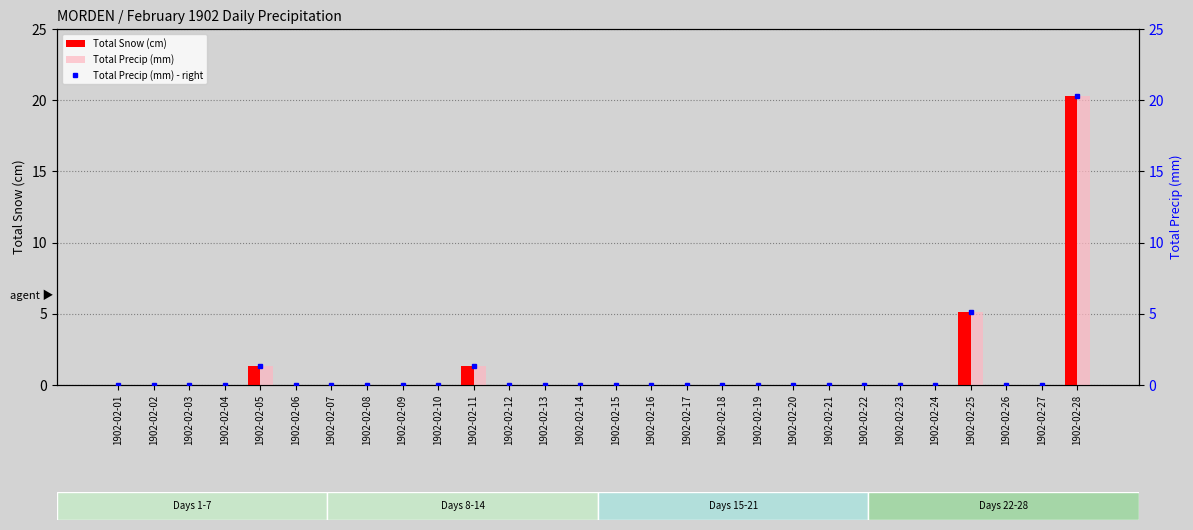

Reading right to left, list all the values displayed in this chart.

Total Snow (cm): 20.3	0.0	0.0	5.1	0.0	0.0	0.0	0.0	0.0	0.0	0.0	0.0	0.0	0.0	0.0	0.0	0.0	1.3	0.0	0.0	0.0	0.0	0.0	1.3	0.0	0.0	0.0	0.0
Total Precip (mm): 20.3	0.0	0.0	5.1	0.0	0.0	0.0	0.0	0.0	0.0	0.0	0.0	0.0	0.0	0.0	0.0	0.0	1.3	0.0	0.0	0.0	0.0	0.0	1.3	0.0	0.0	0.0	0.0
Total Precip (mm) - right: 20.3	0.0	0.0	5.1	0.0	0.0	0.0	0.0	0.0	0.0	0.0	0.0	0.0	0.0	0.0	0.0	0.0	1.3	0.0	0.0	0.0	0.0	0.0	1.3	0.0	0.0	0.0	0.0